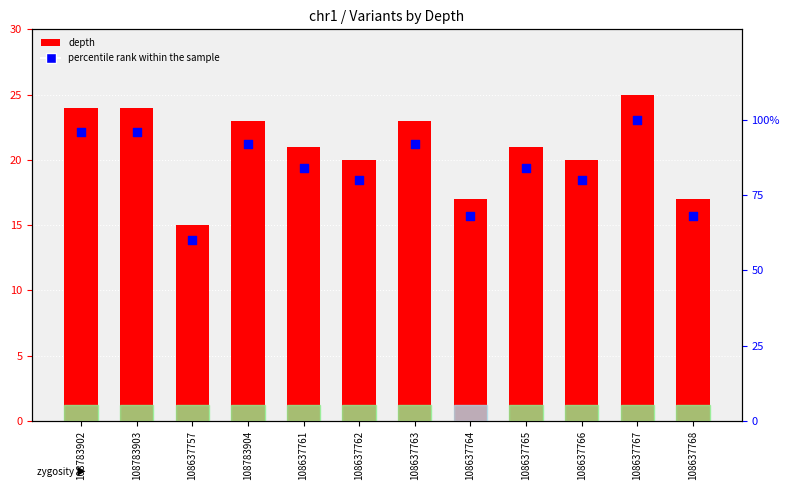

At how many categories does at least one series exceed 84?

5